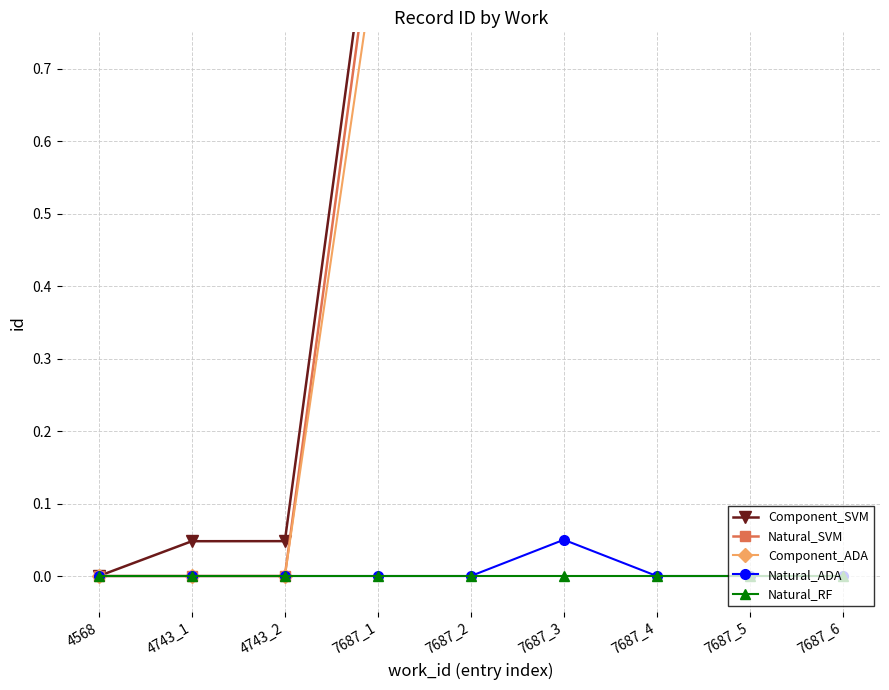

How many values in Component_SVM are above zero?

8